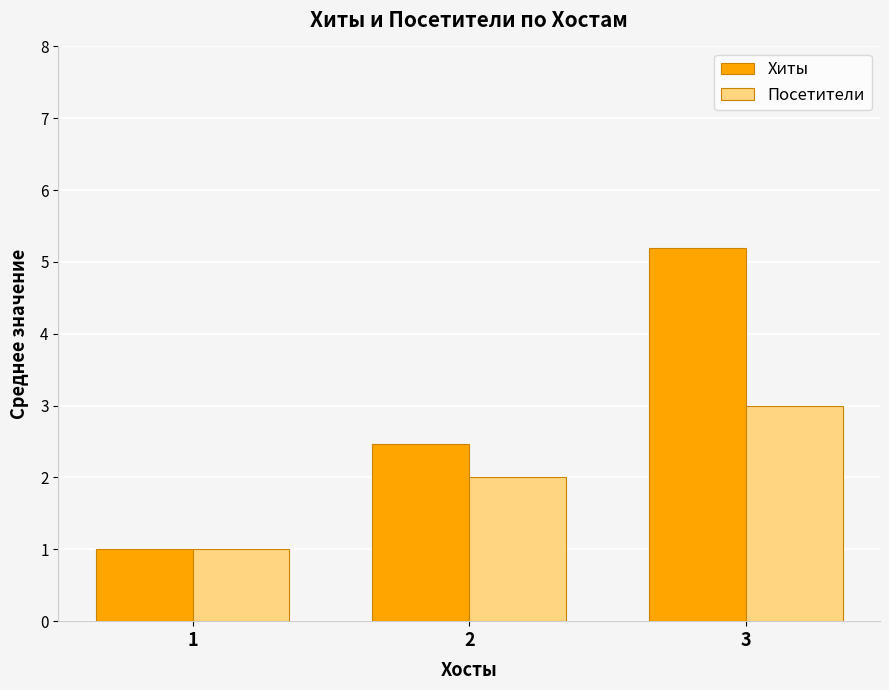

Which series has the widest spread of values?

Хиты